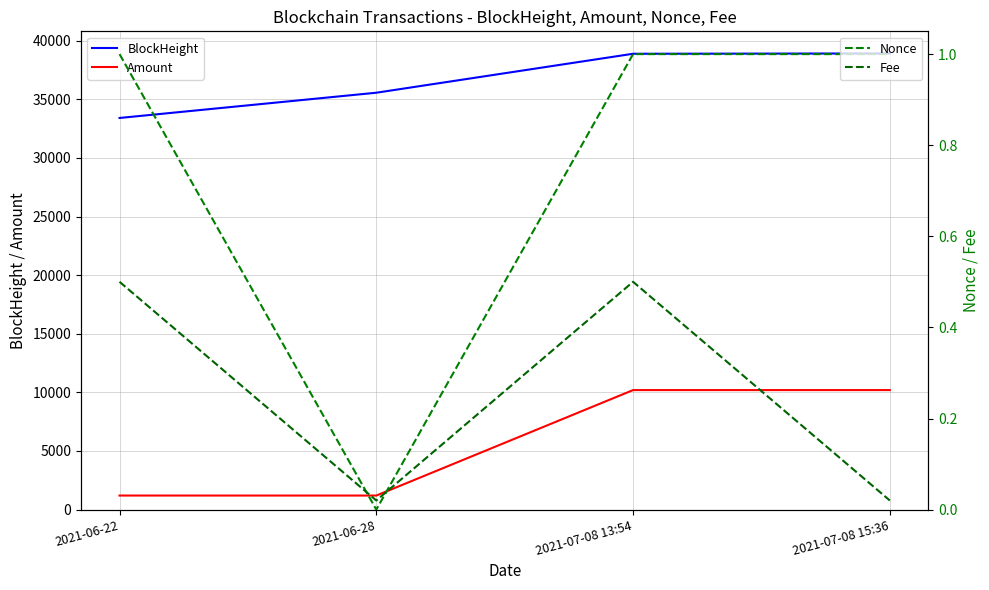

Where is Fee nearest to the value 0?

2021-06-28